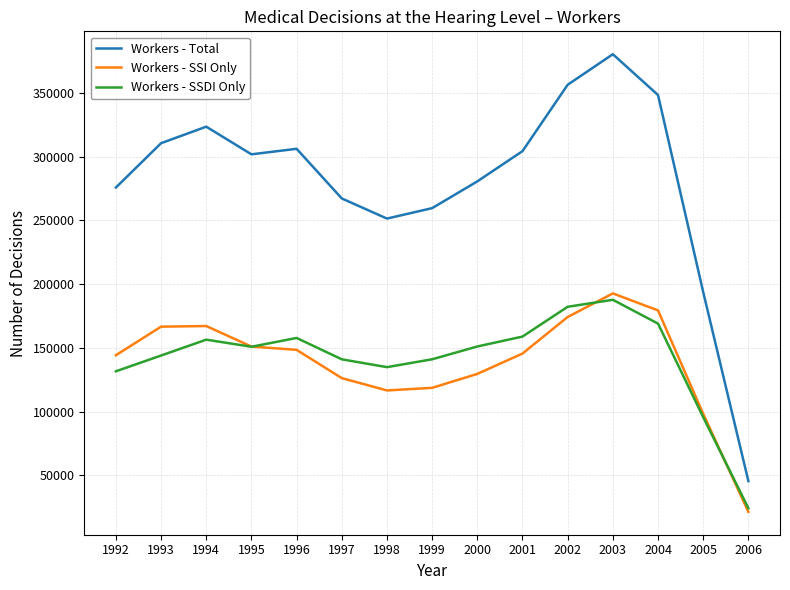

At which label does Workers - SSI Only first exceed 145545?

1993